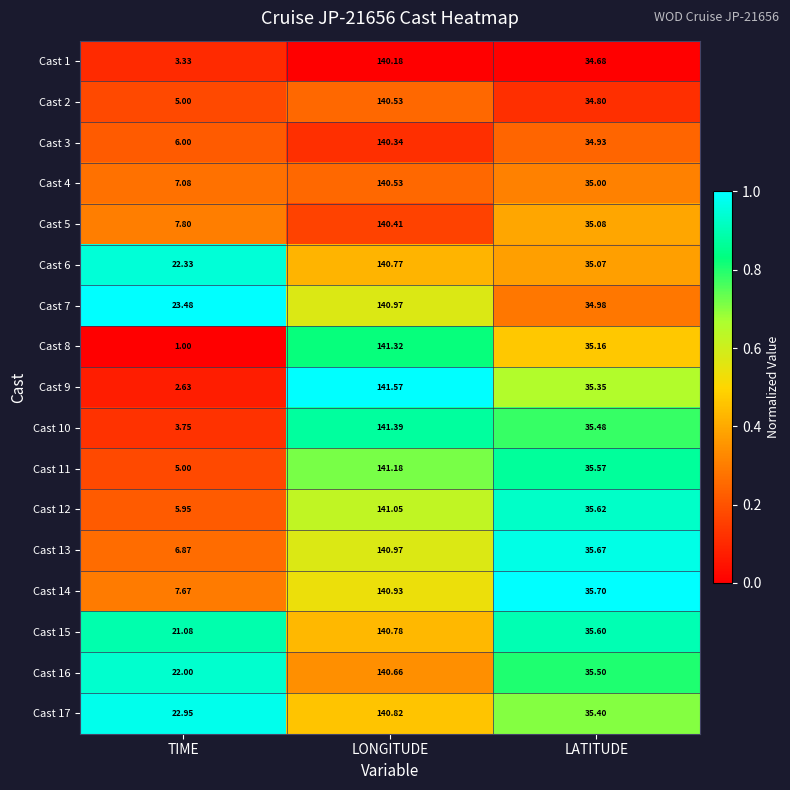

Is the value of Cast 3 at LATITUDE greater than the value of Cast 8 at LATITUDE?

No